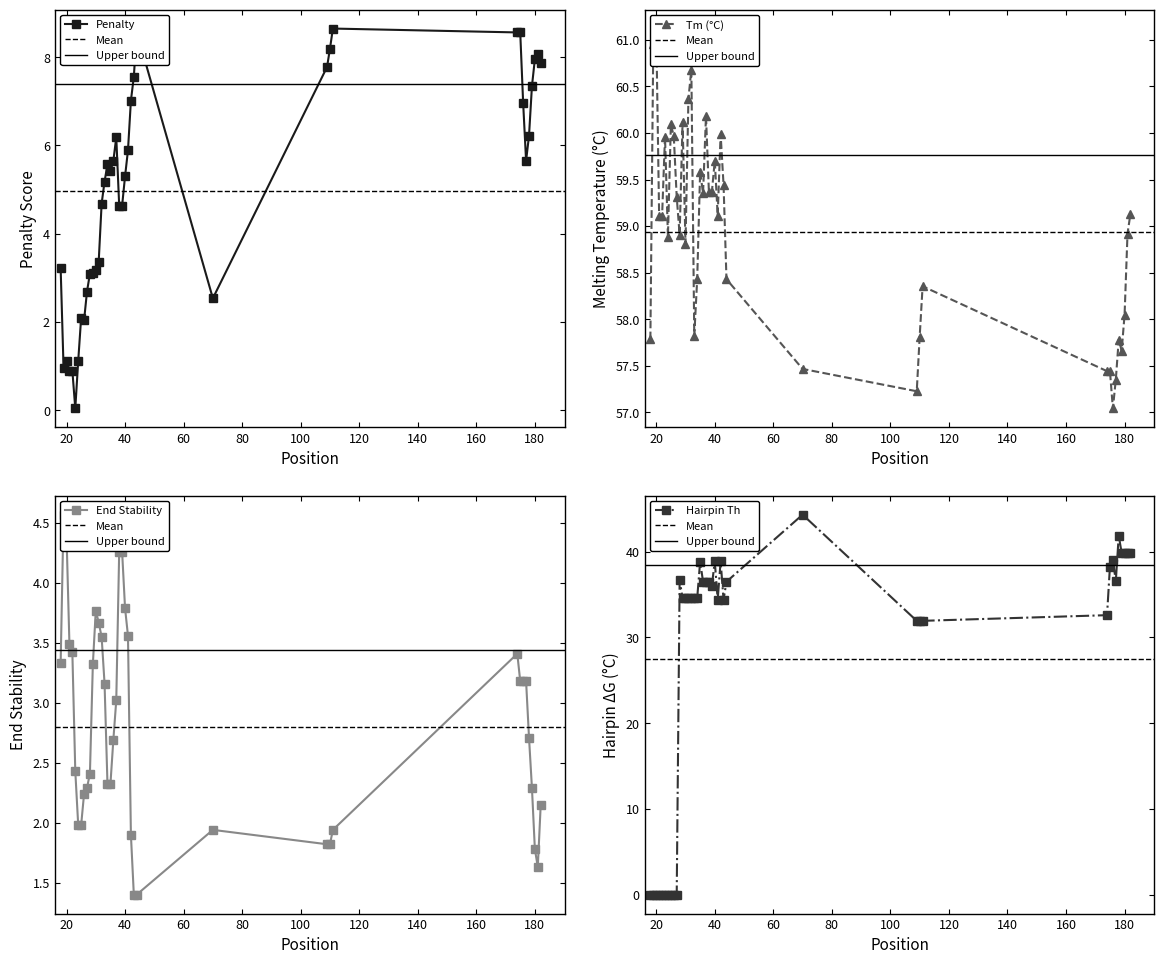

Count the number of data series in this chart.

4